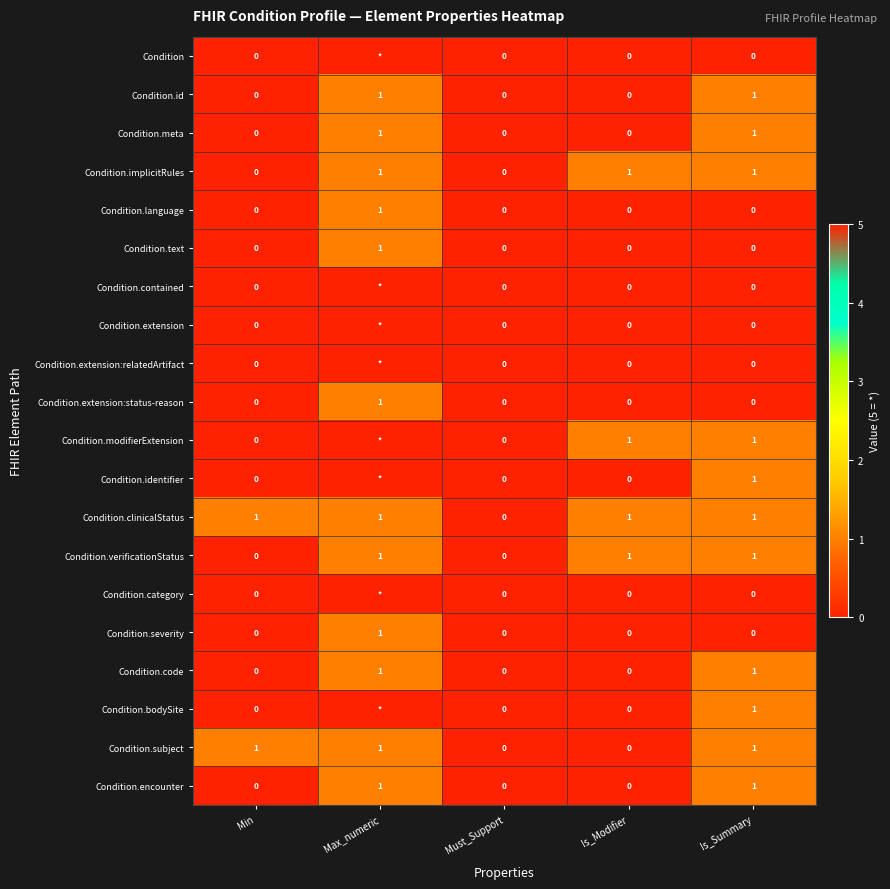

Is the value of Condition.extension:status-reason at Max_numeric greater than the value of Condition.id at Must_Support?

Yes